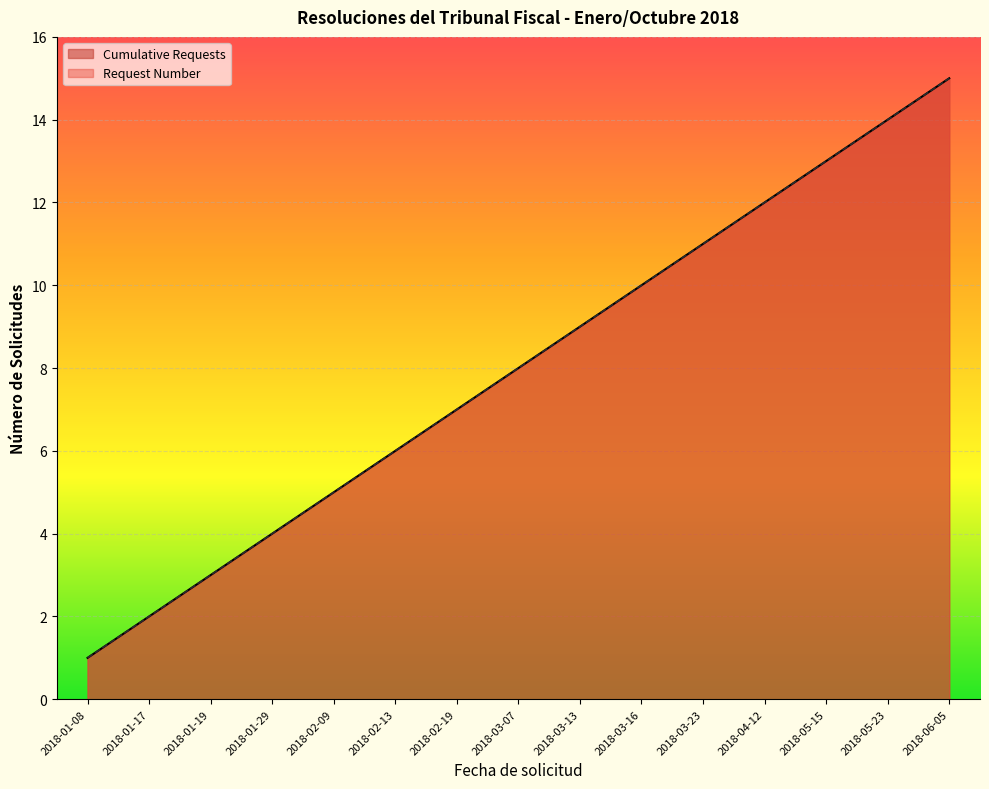

What is the difference between the maximum and minimum values in the Request Number series?

14